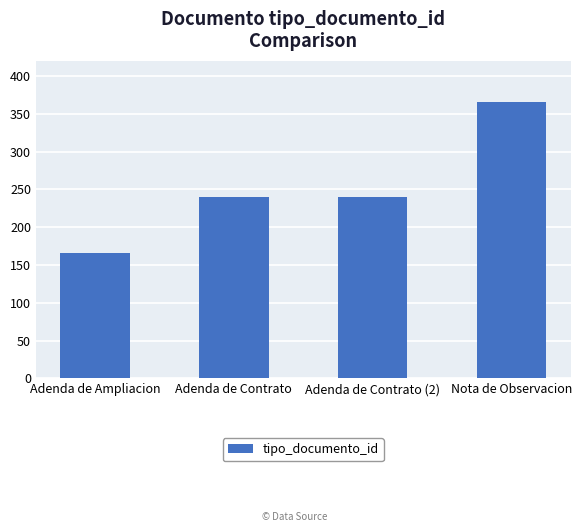

What is the label of the 1st bar from the left?

Adenda de Ampliacion